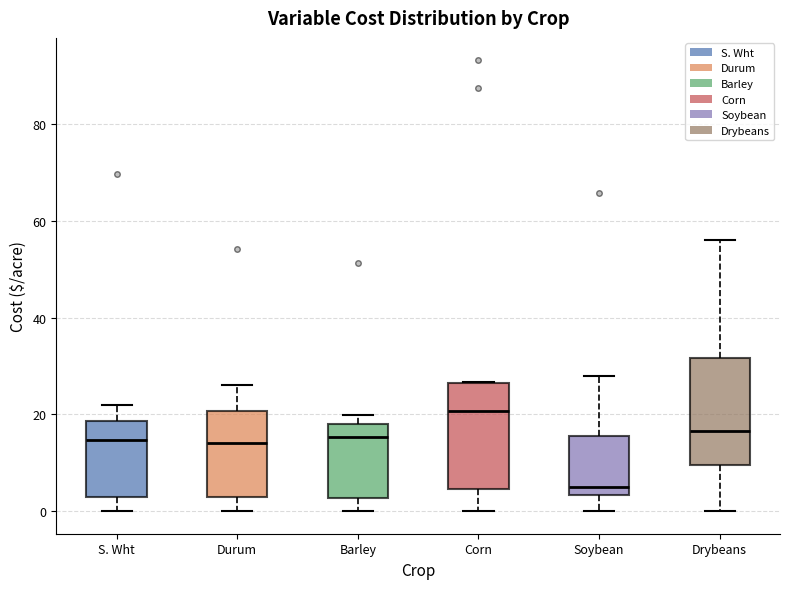

Where does the lower whisker of the box for S. Wht end on the y-axis? The values are not printed on the chart, so give them approximately, as read against the axis.

0